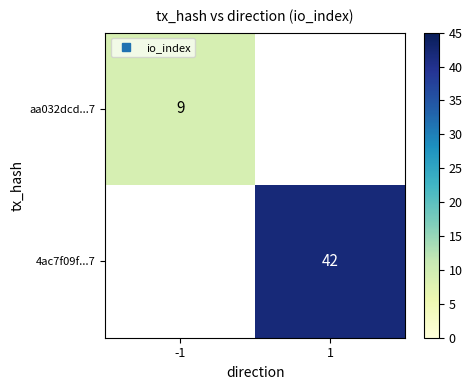

Which category has the highest value in the aa032dcd...7 series?

-1